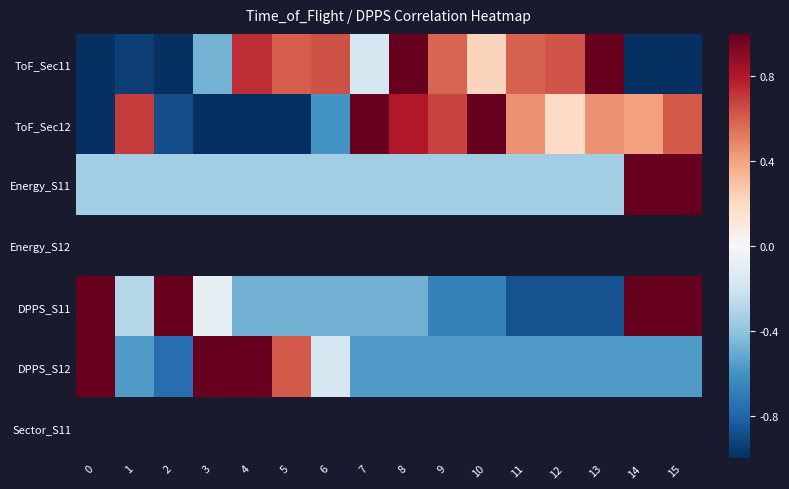

Rank the categories by DPPS_S12 value from highest to lowest.

0, 3, 4, 5, 6, 1, 7, 8, 9, 10, 11, 12, 13, 14, 15, 2